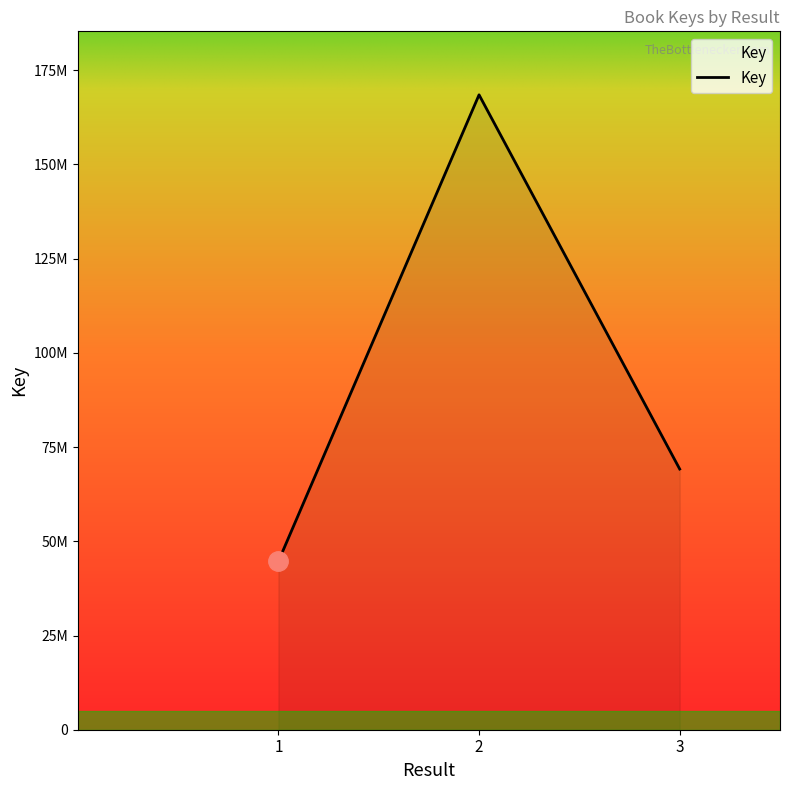

Rank the categories by value from lowest to highest.

1, 3, 2